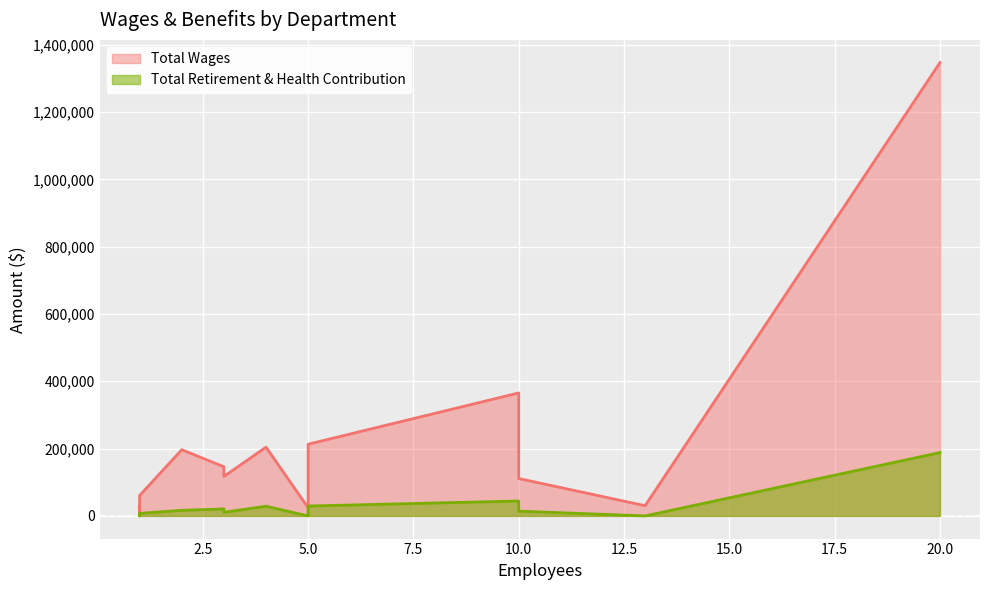

True or false: Total Retirement & Health Contribution and Total Wages intersect in this chart.

False